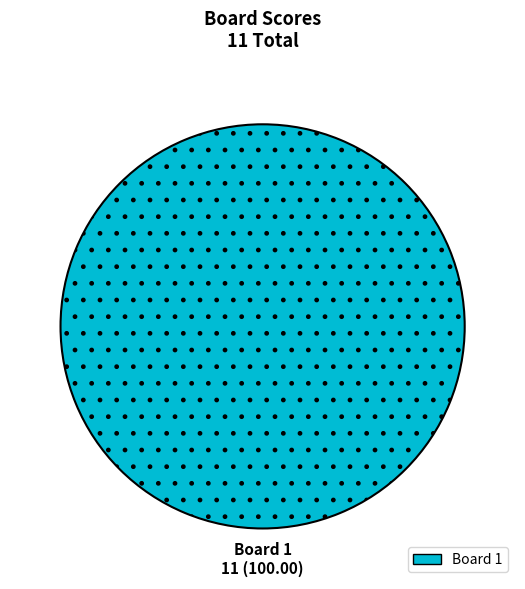

Is there any slice that represents more than half of the pie?

Yes